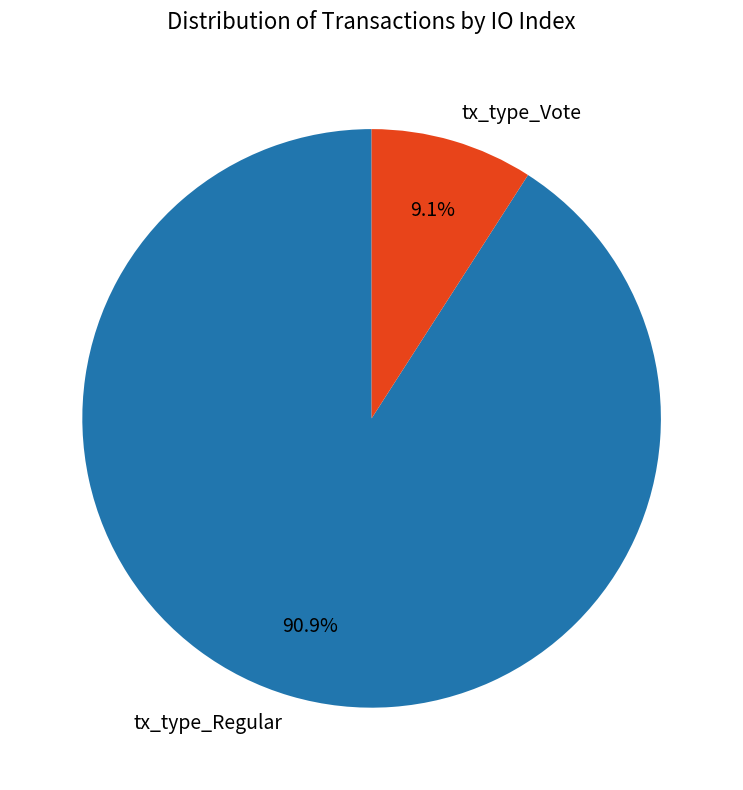

Does tx_type_Vote represent more than half of the total?

No